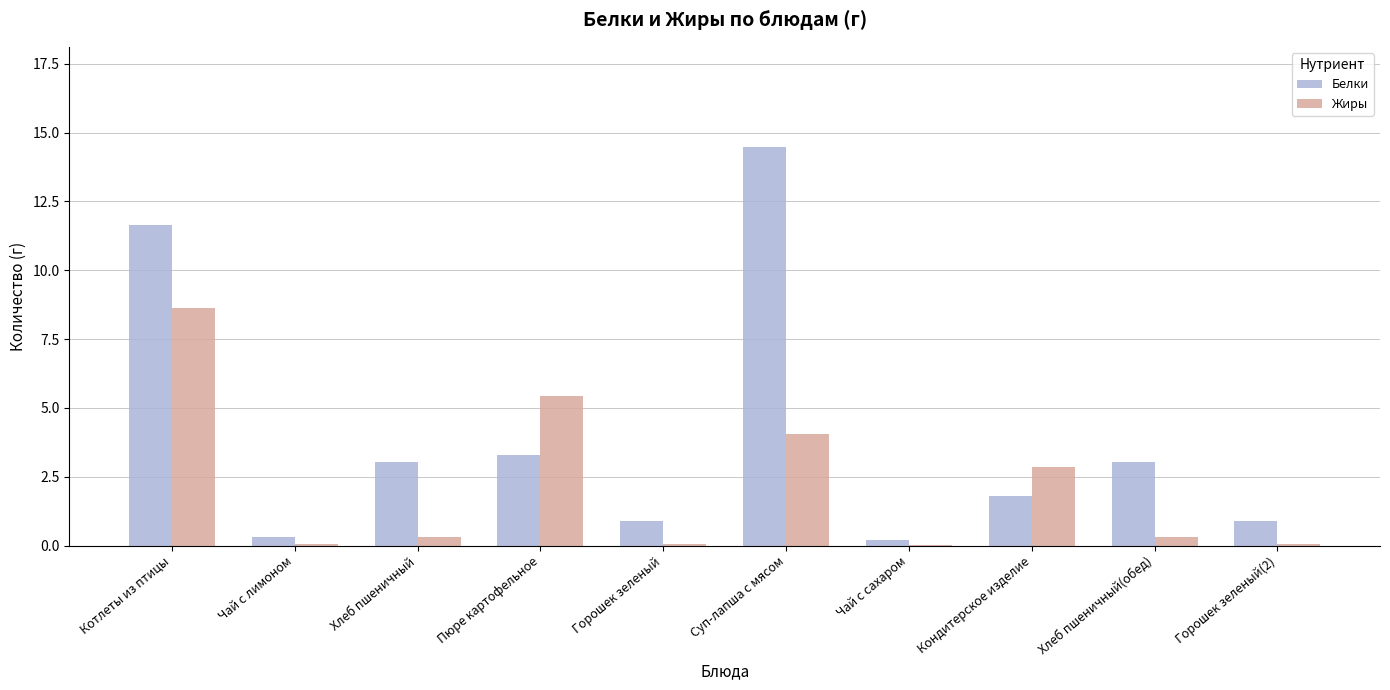

What is the spread (max minus min) of values at Хлеб пшеничный?

2.7